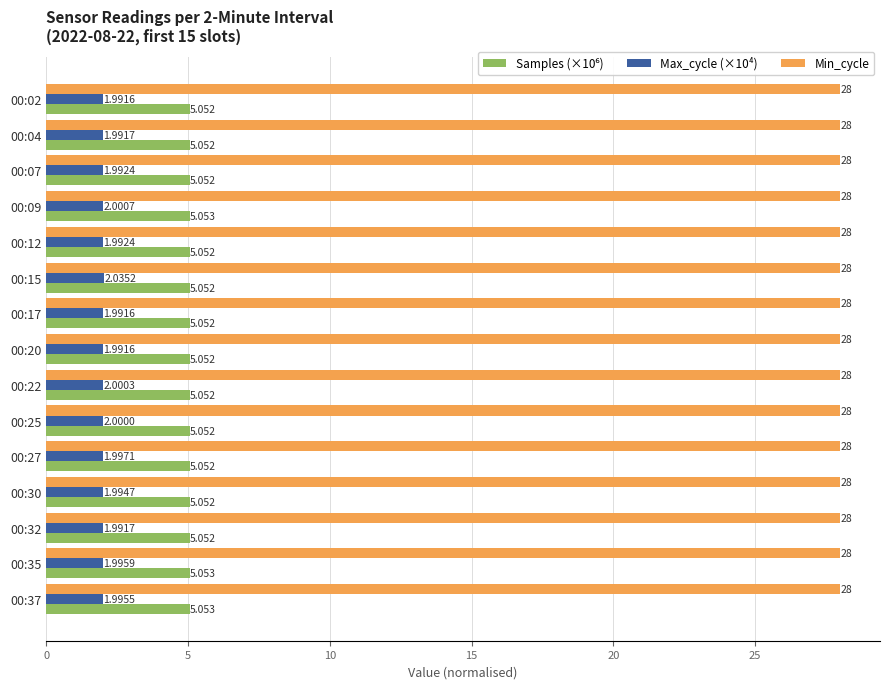

Which series has the largest total across all categories?

Min_cycle